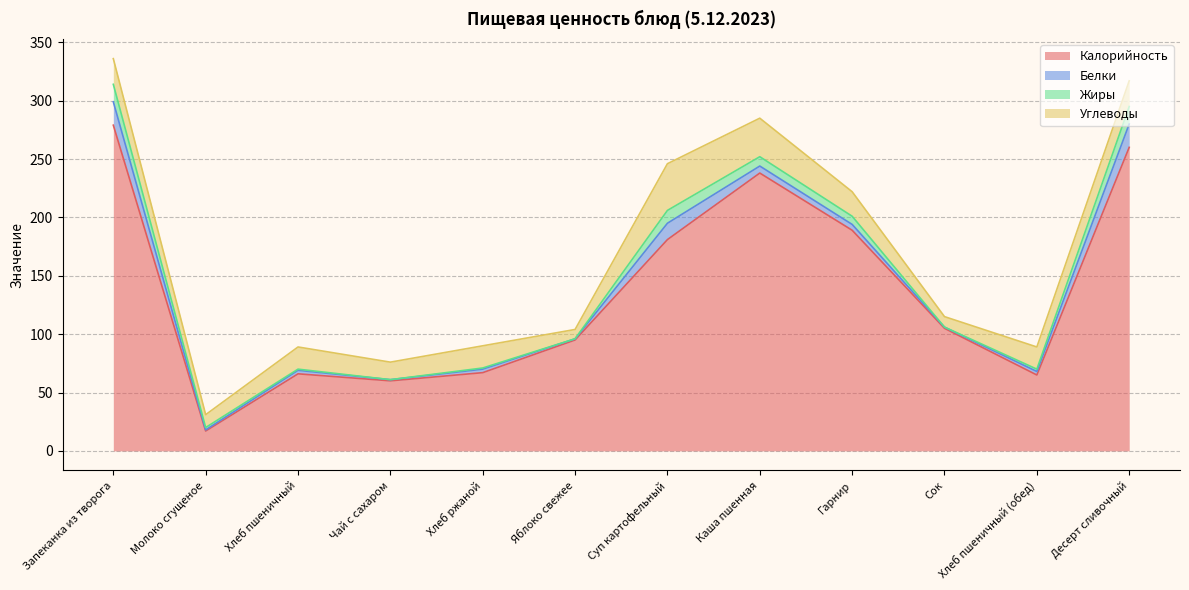

What is the minimum value for Калорийность?

17